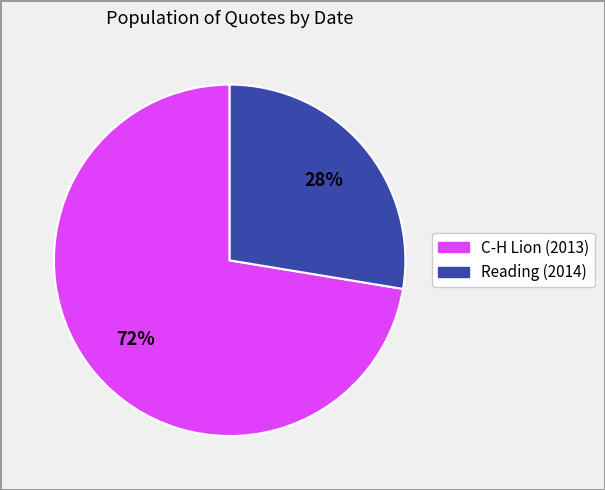

To the nearest percent, what is the average slice percentage?

50%